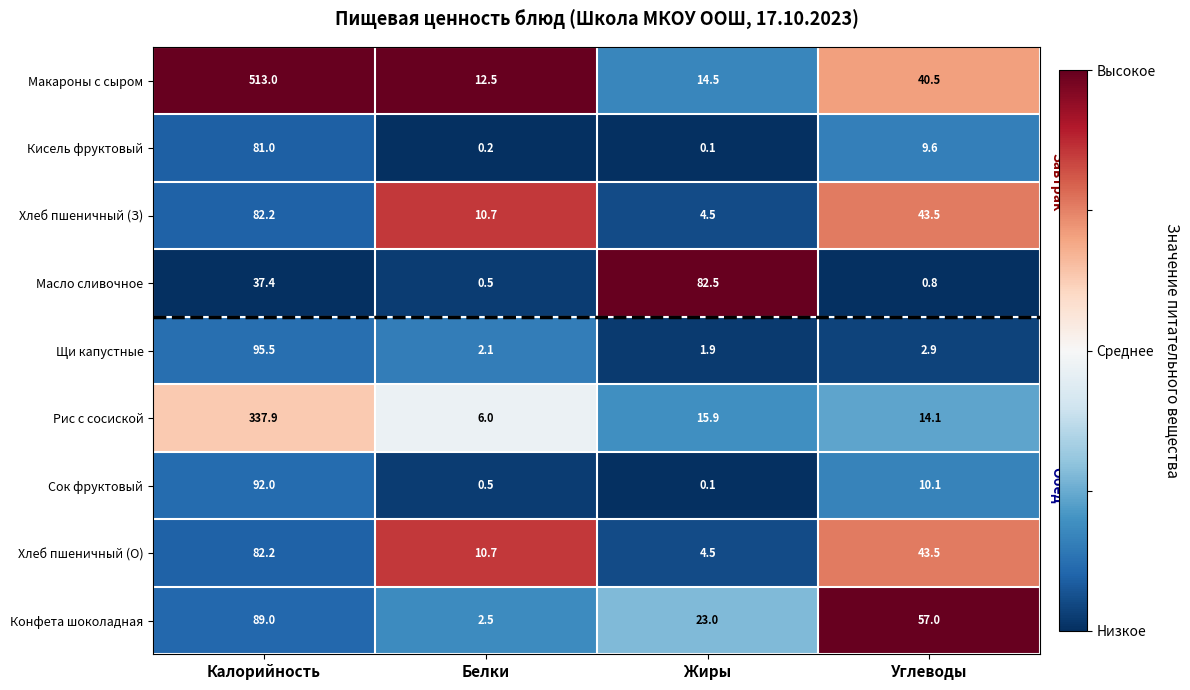

What is the sum of all Масло сливочное values?

121.2